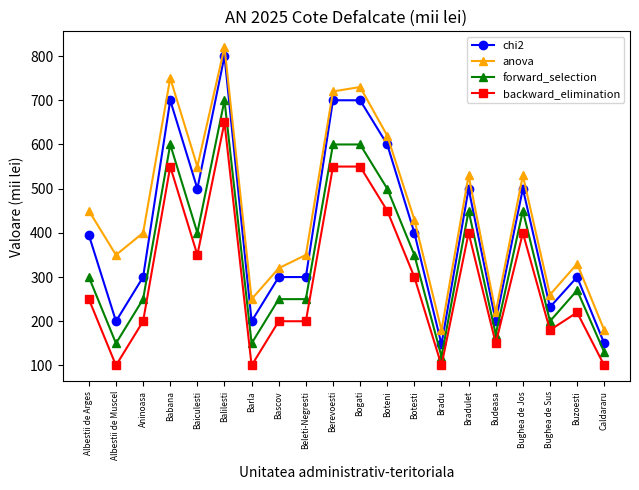

The value of forward_selection at Babana is 814. True or false?

False